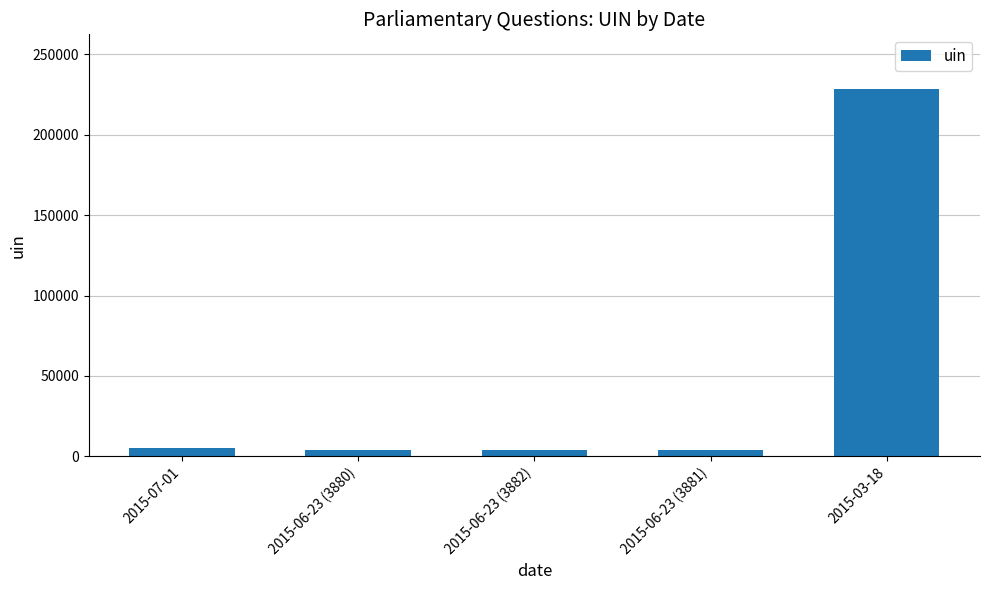

What is the average value?

48999